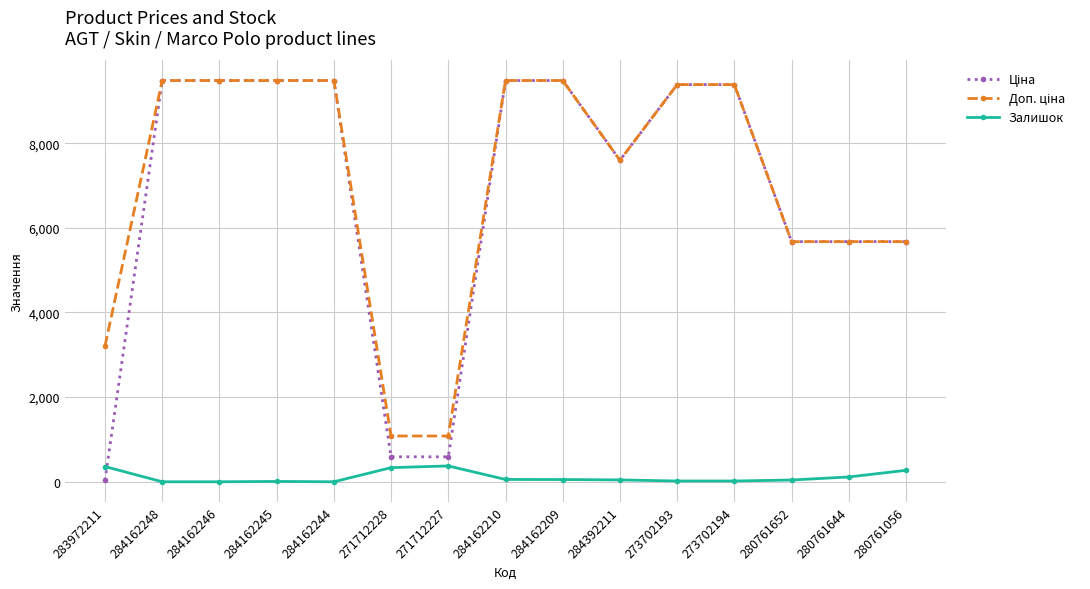

At how many categories does at least one series exceed 6181?

9